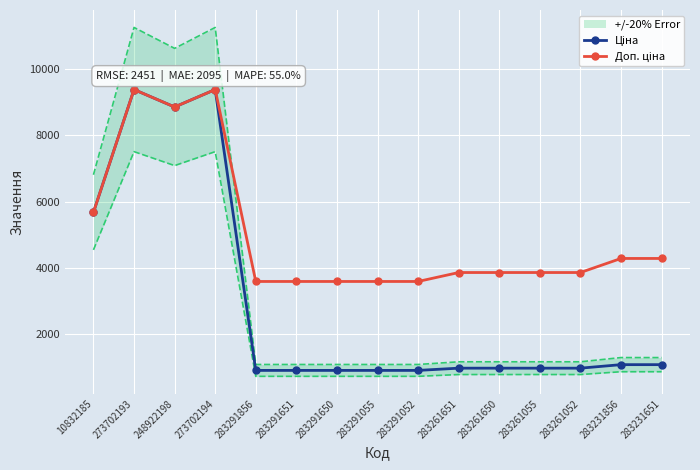

What is the sum of the Доп. ціна values at 283261052 and 283261650?

7708.1